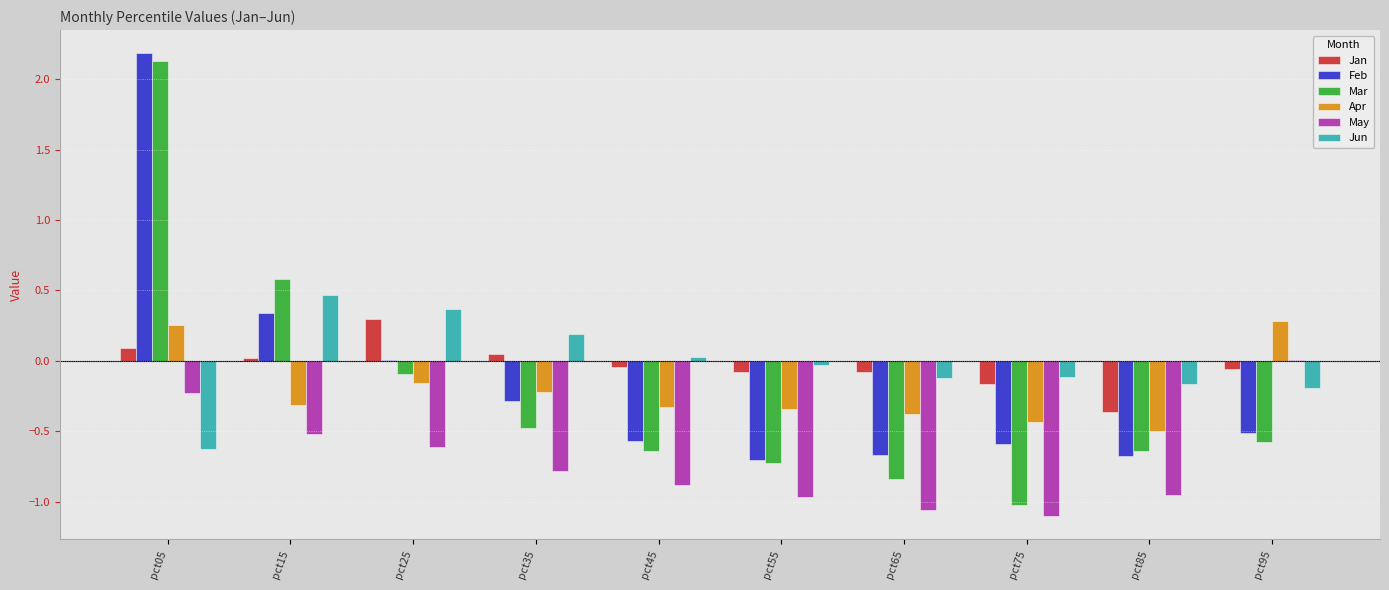

Is the value of Jan at pct35 greater than the value of Feb at pct05?

No